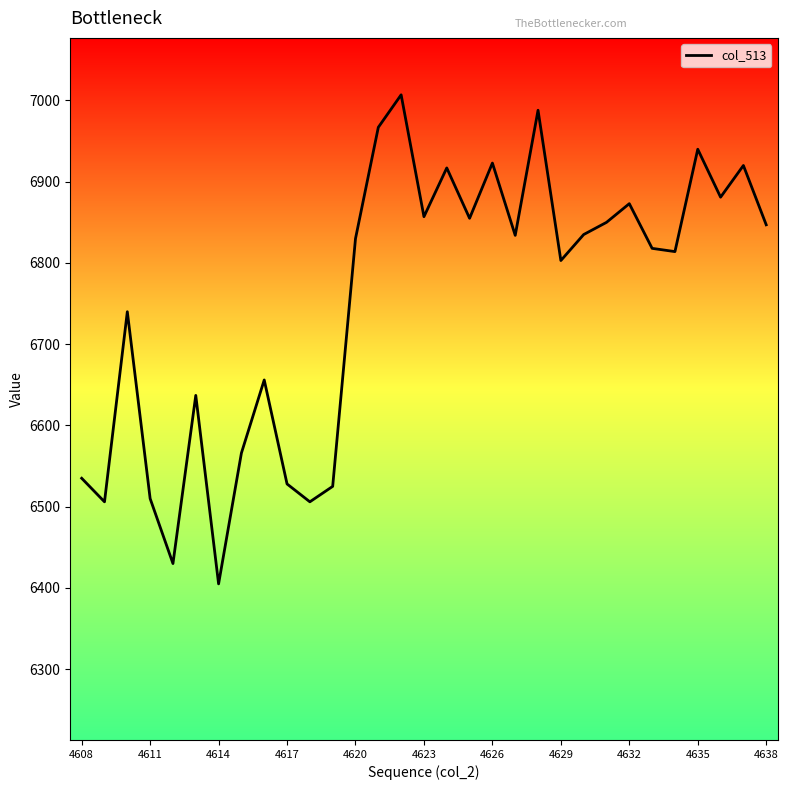

What is the difference between the maximum and minimum values?

602